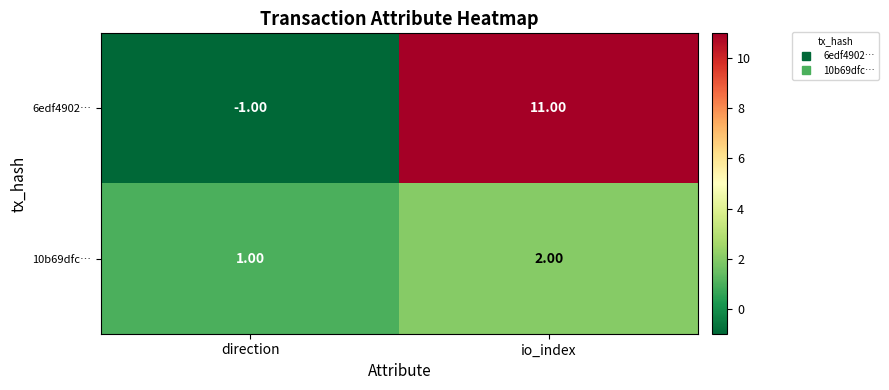

List the series in order of their peak value, lowest first.

10b69dfc…, 6edf4902…